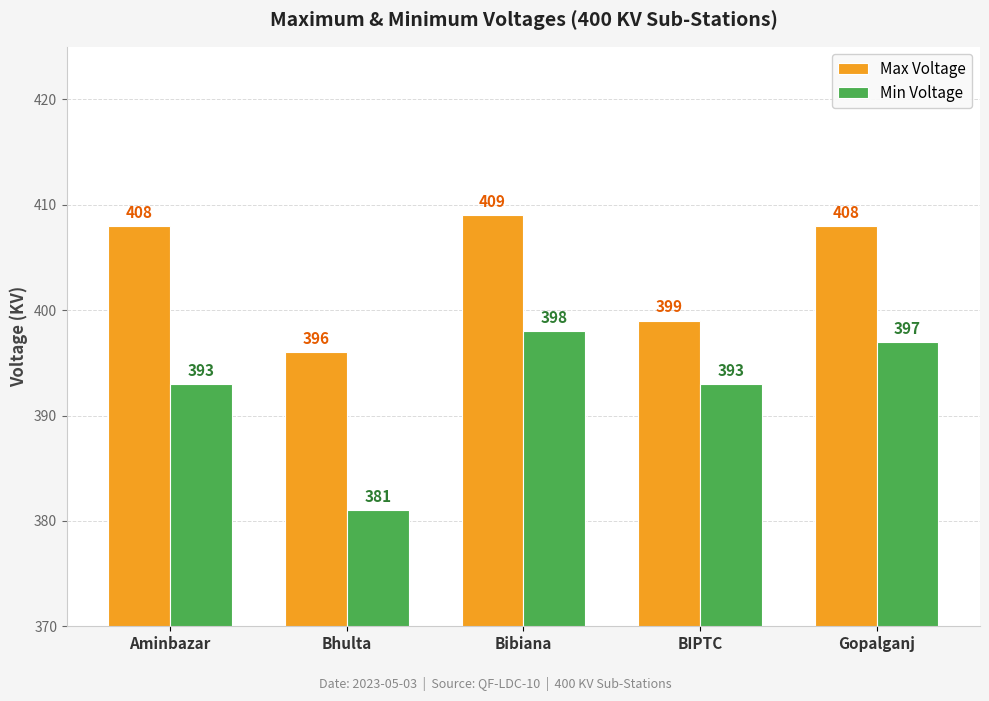

Which category has the lowest value in the Max Voltage series?

Bhulta